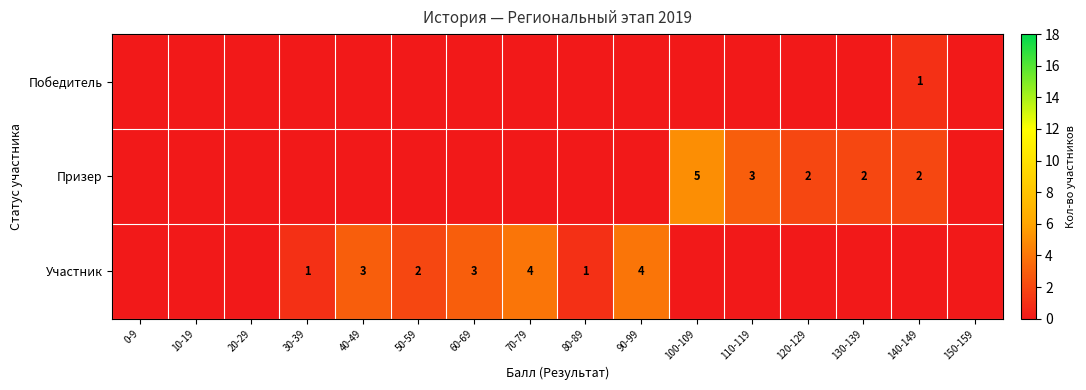

The value of Участник at 40-49 is 4. True or false?

False